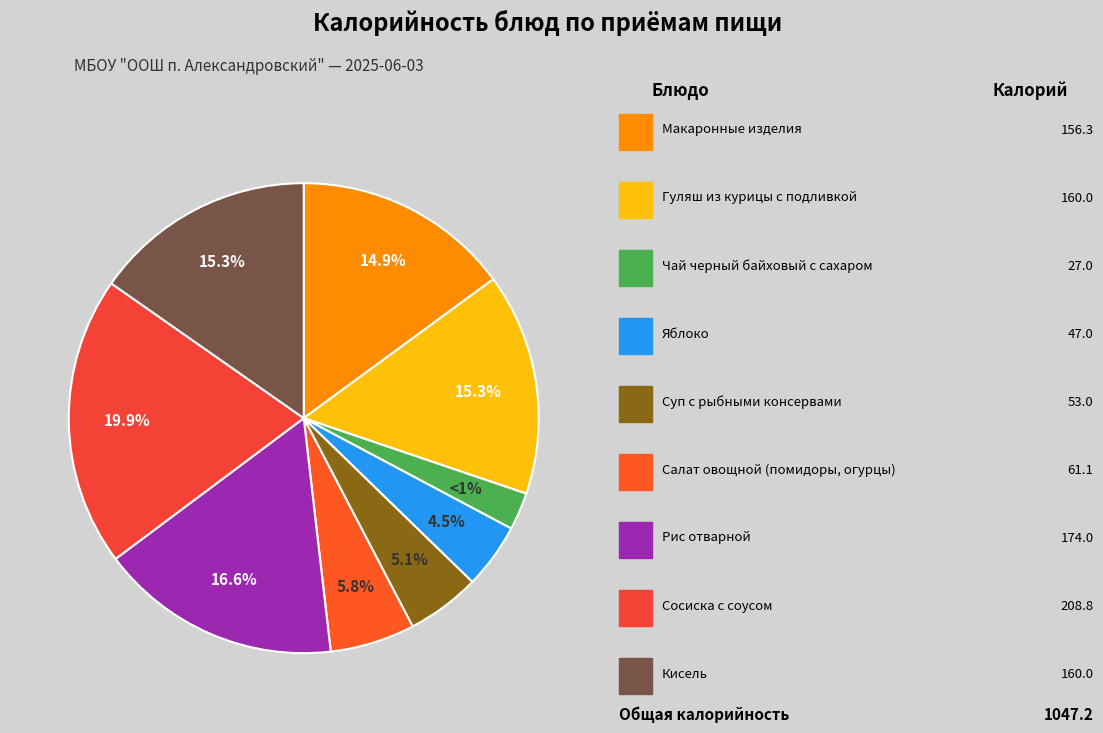

To the nearest percent, what is the average slice percentage?

11%